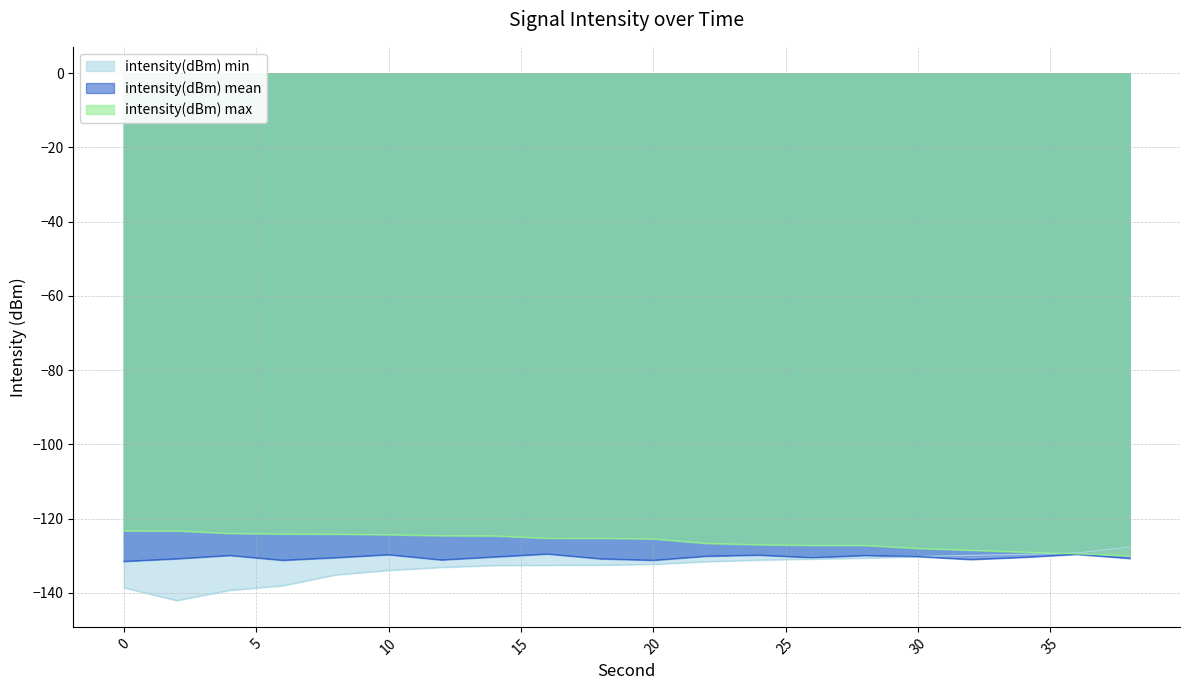

Which category has the lowest value in the intensity(dBm) max series?

38